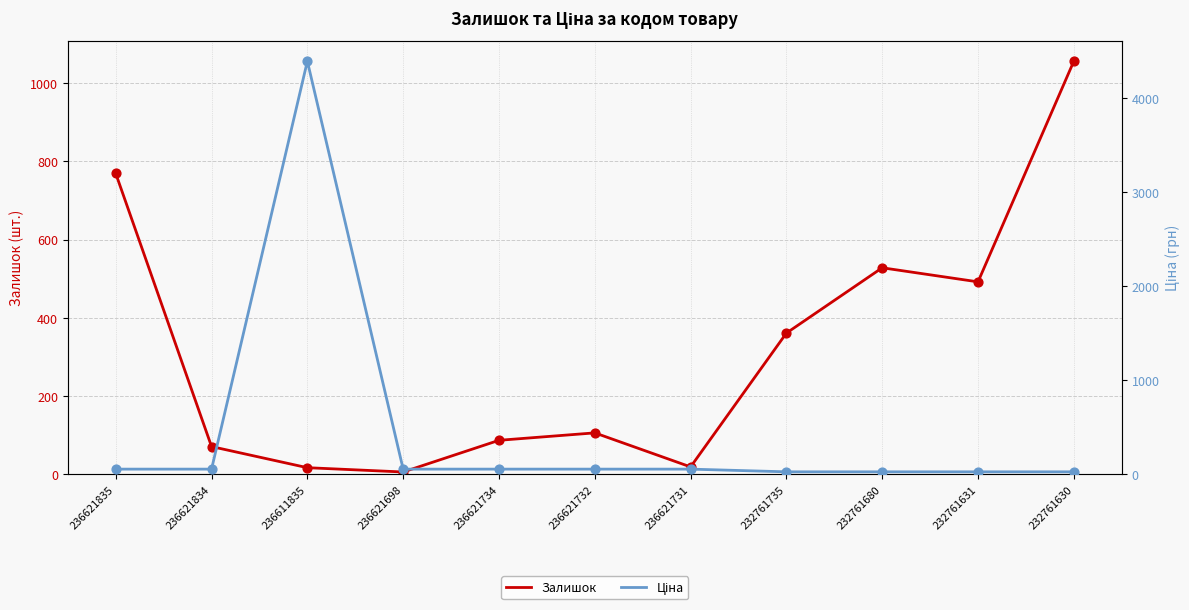

Which series has the widest spread of Y values?

Ціна